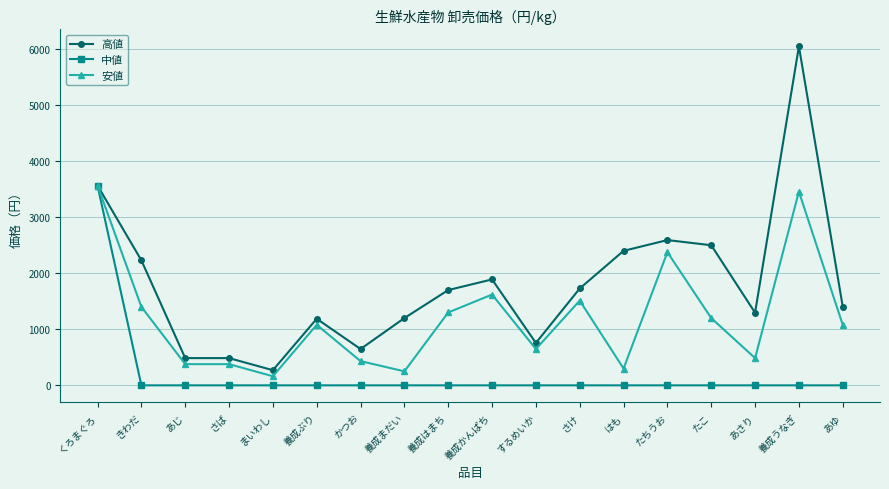

Between 養成はまち and あさり, which series saw the biggest shift?

安値